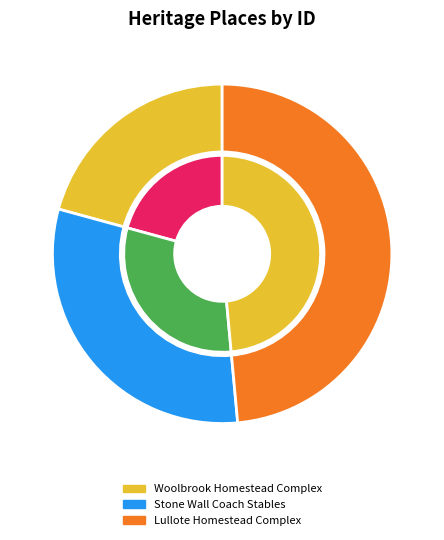

To the nearest percent, what is the average slice percentage?

33%